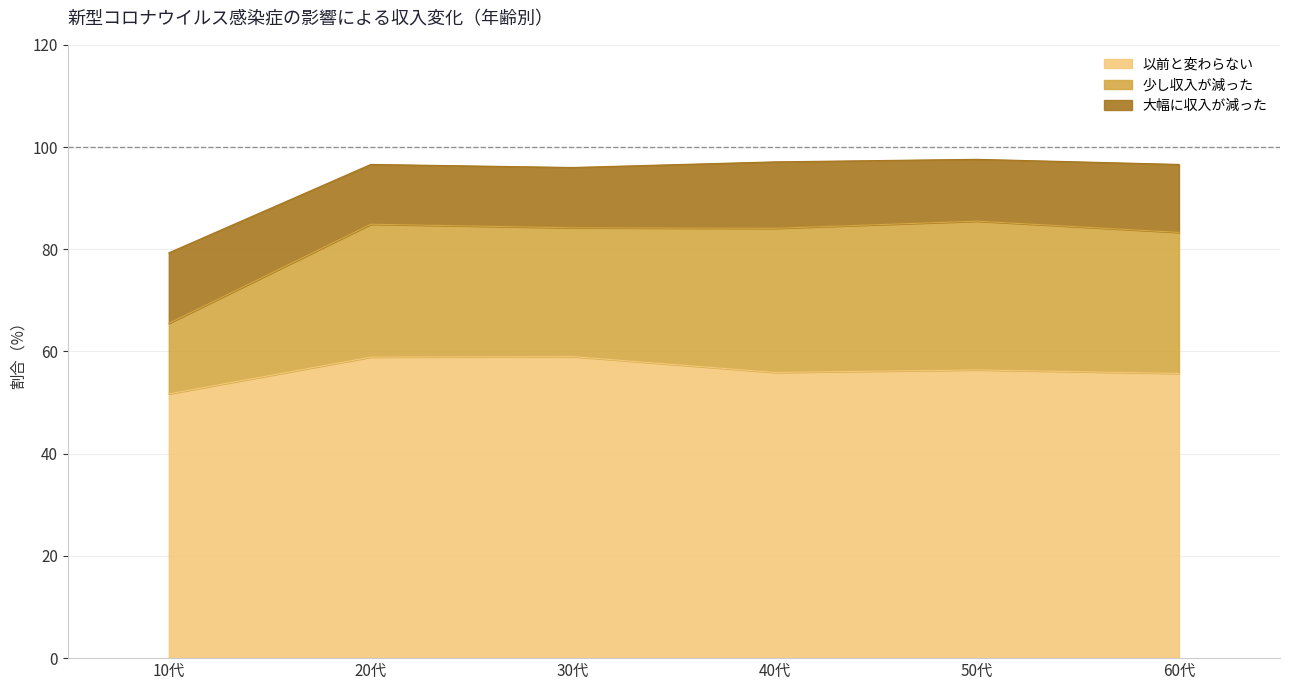

True or false: 以前と変わらない and 少し収入が減った cross at least once.

False